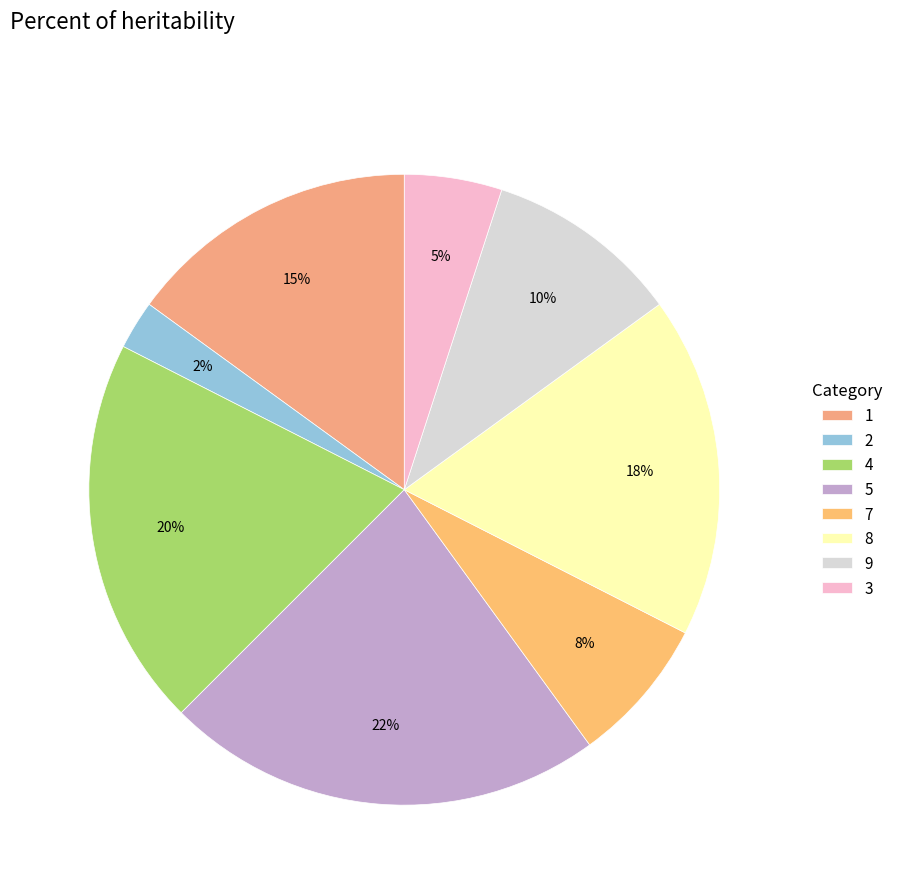

To the nearest percent, what is the difference between the largest and smallest slice percentages?

20%